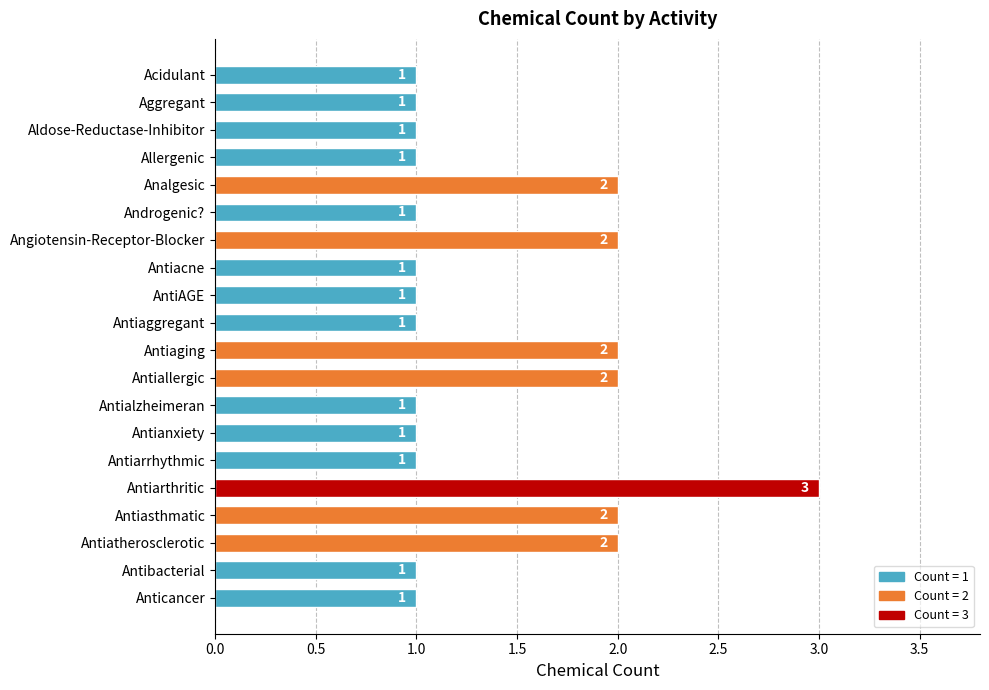

What is the change in value from Antiarrhythmic to Antiatherosclerotic?

+1